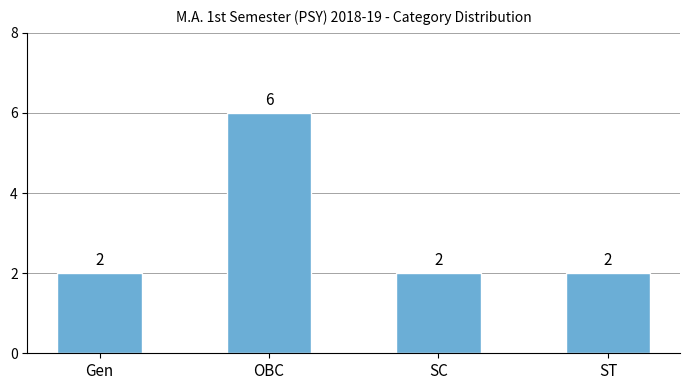

How many categories are shown in the chart?

4